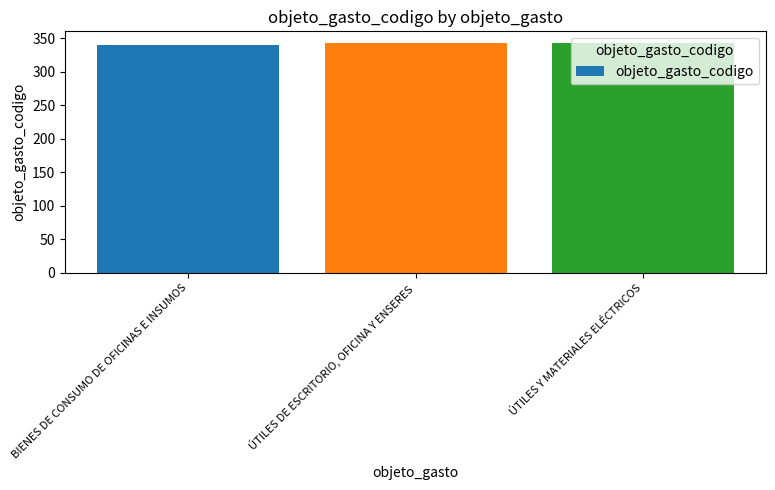

List the labels in order of value, largest first.

ÚTILES Y MATERIALES ELÉCTRICOS, ÚTILES DE ESCRITORIO, OFICINA Y ENSERES, BIENES DE CONSUMO DE OFICINAS E INSUMOS